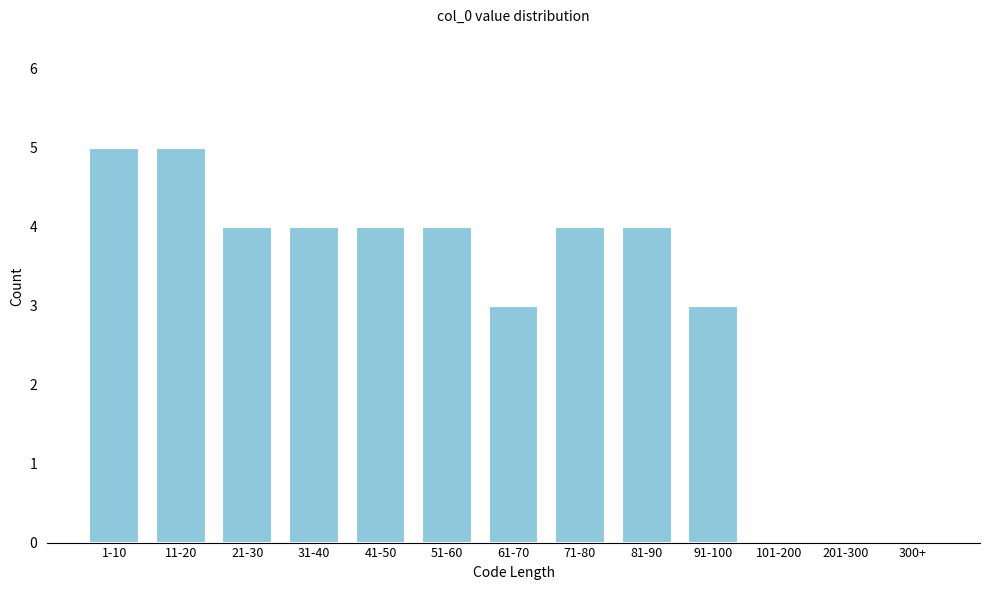

Reading right to left, extract all data points from this chart.

300+=0	201-300=0	101-200=0	91-100=3	81-90=4	71-80=4	61-70=3	51-60=4	41-50=4	31-40=4	21-30=4	11-20=5	1-10=5